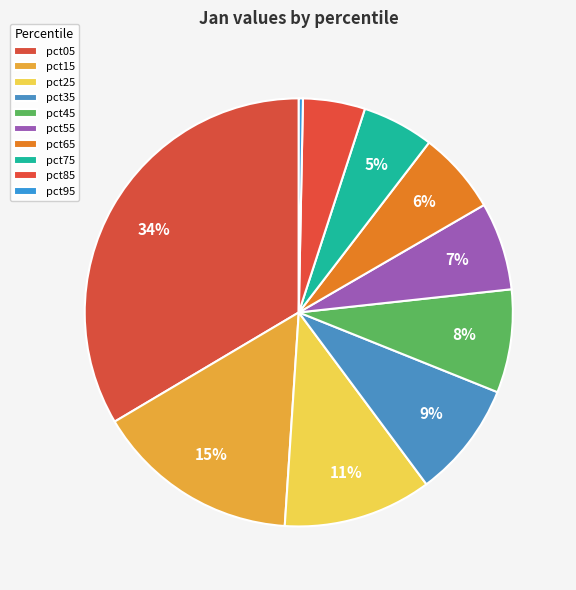

Between pct15 and pct75, which is larger?

pct15